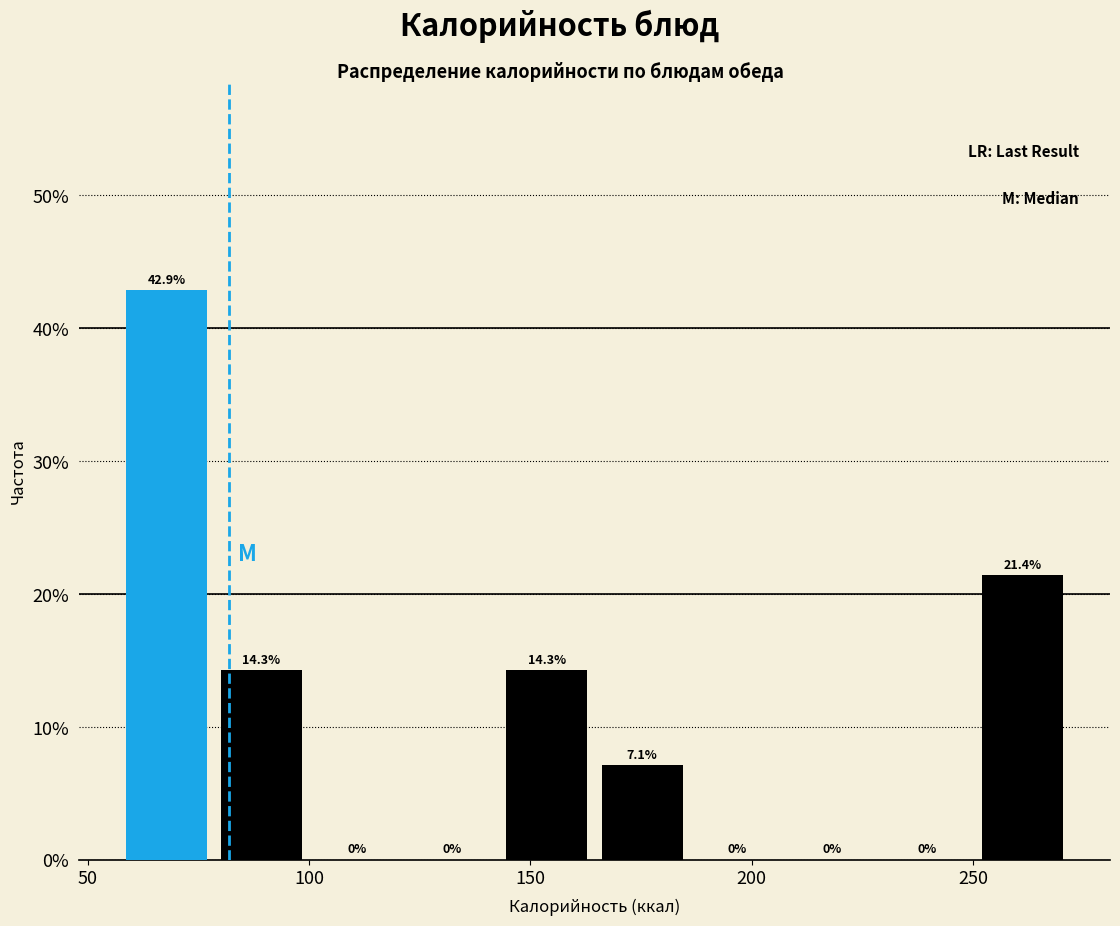

How tall is the bar that spans 78.5 to 100.0 on the x-axis? The bar edges are not printed on the chart, so give them approximately, as read against the axis.

14.3